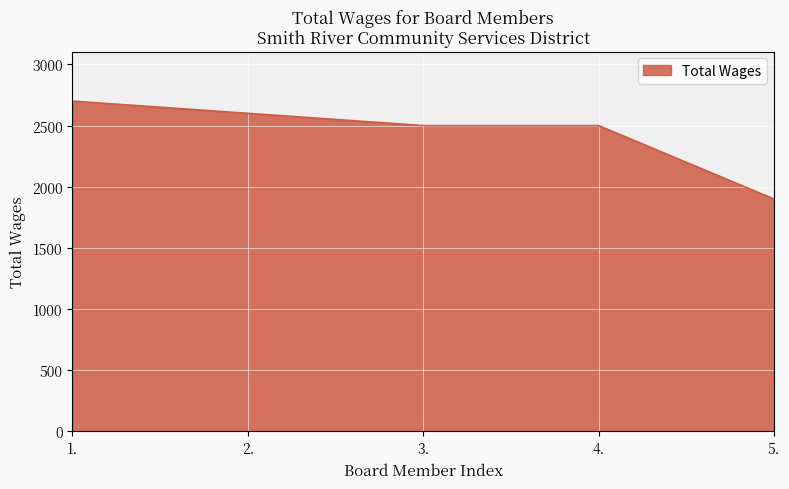

Approximately how many times larger is the value at 5. compared to 2.?

0.7